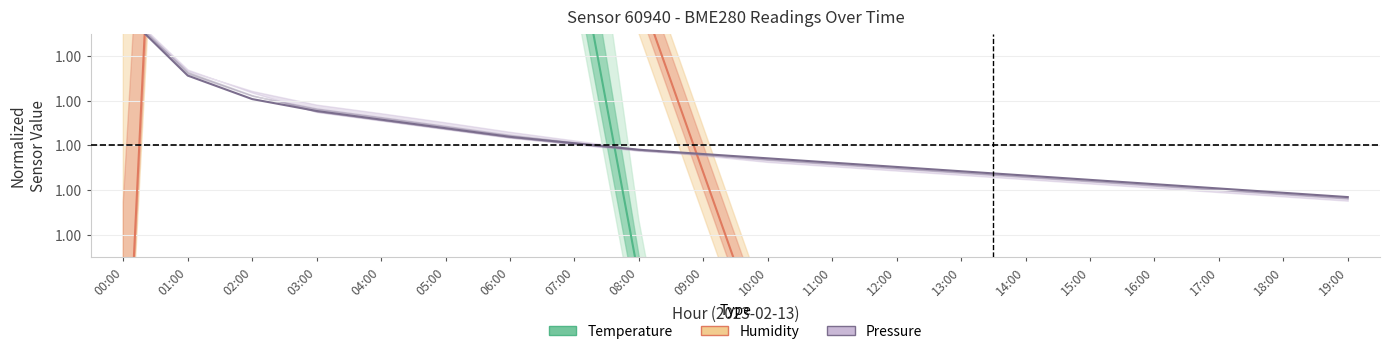

What is the label of the 2nd point from the left?

01:00